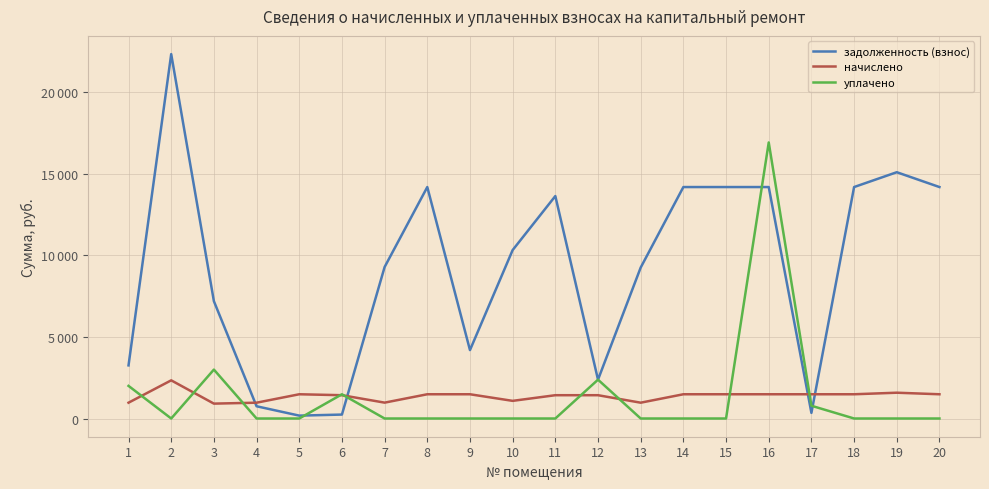

What are all the series names shown in the legend?

задолженность (взнос), начислено, уплачено